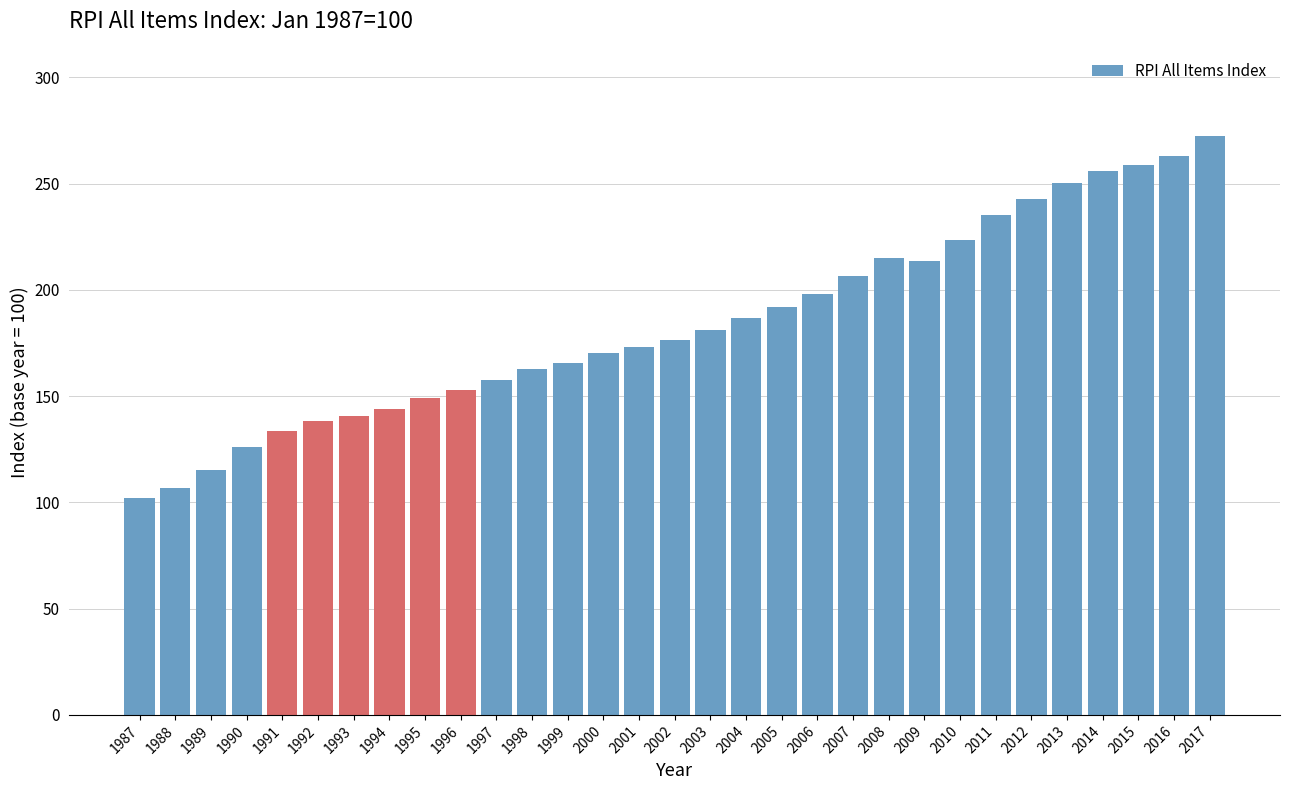

True or false: the data shows 206.6 at 2007.

True